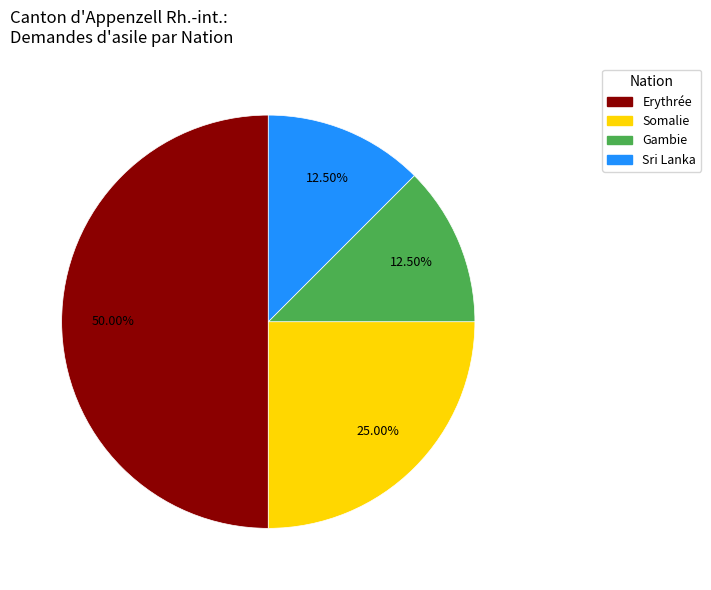

How many segments does this pie chart have?

4